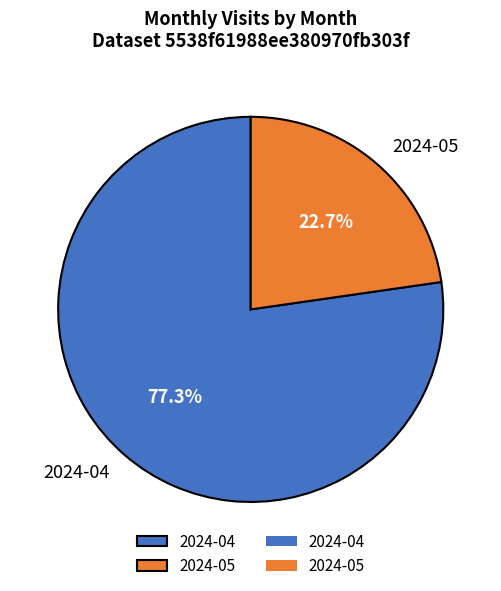

How many slices are in this pie chart?

2